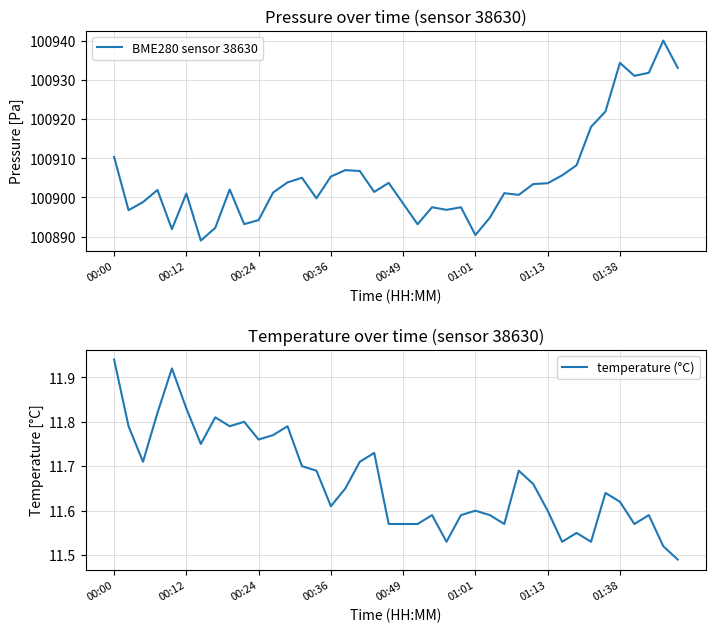

Where does the BME280 sensor 38630 series first go above 100901?

00:00